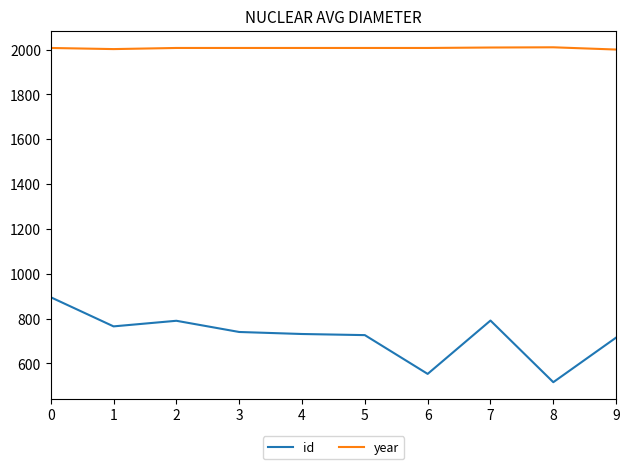

What is the difference between the id values at 5 and 0?

169